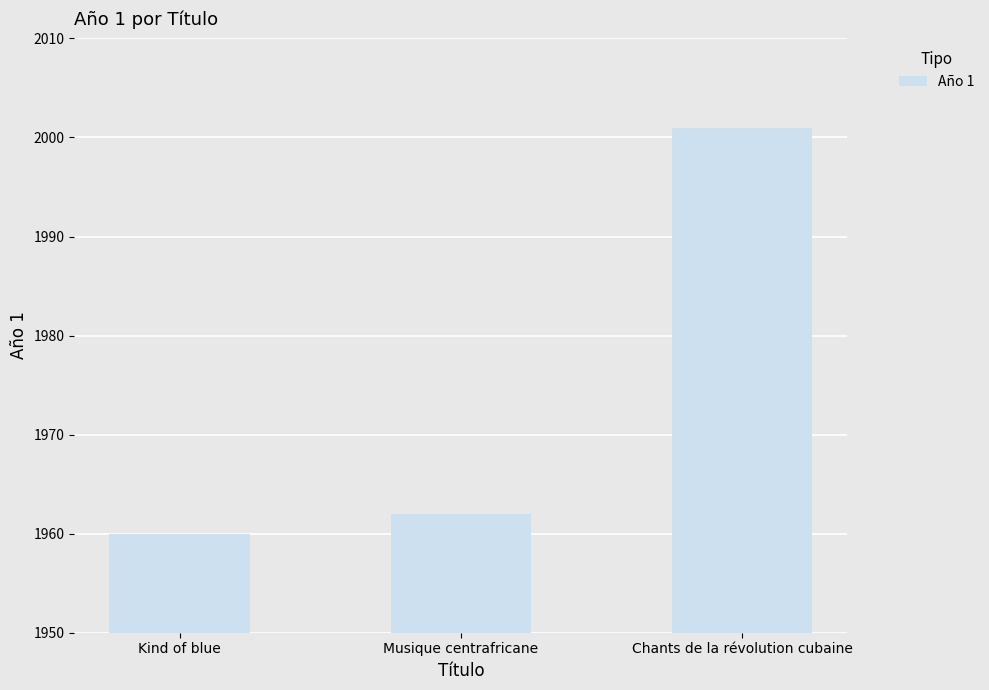

Rank the categories by value from highest to lowest.

Chants de la révolution cubaine, Musique centrafricane, Kind of blue